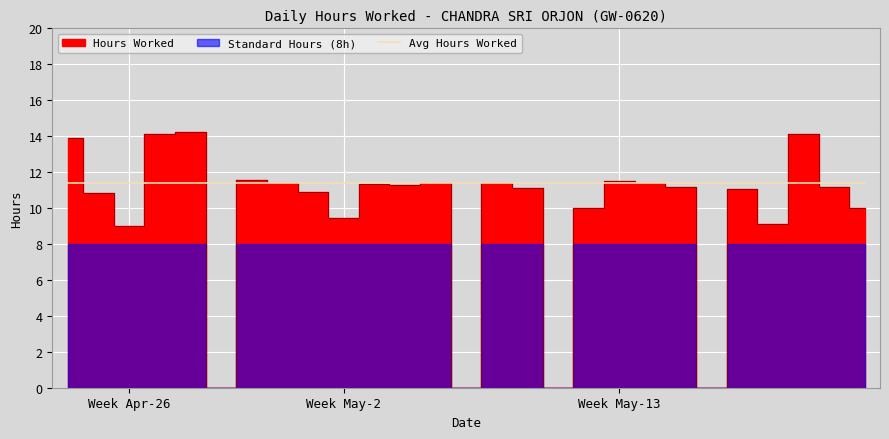

Approximately how many times larger is the value at 13-Mon compared to 8-Wed?

0.9